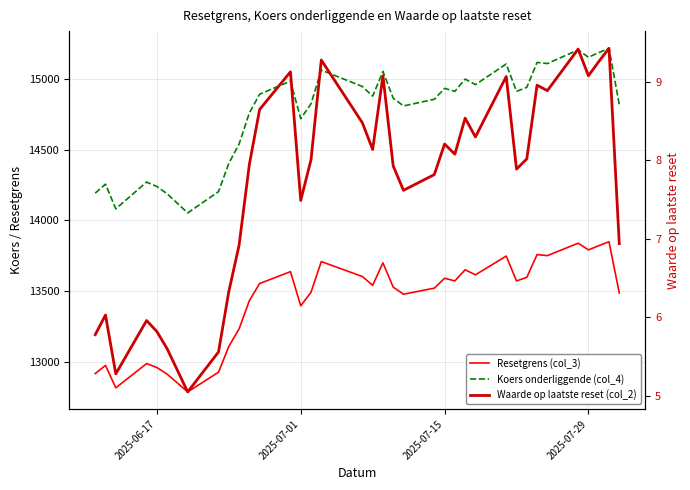

Rank the series by their maximum value, from highest to lowest.

Koers onderliggende (col_4), Resetgrens (col_3), Waarde op laatste reset (col_2)